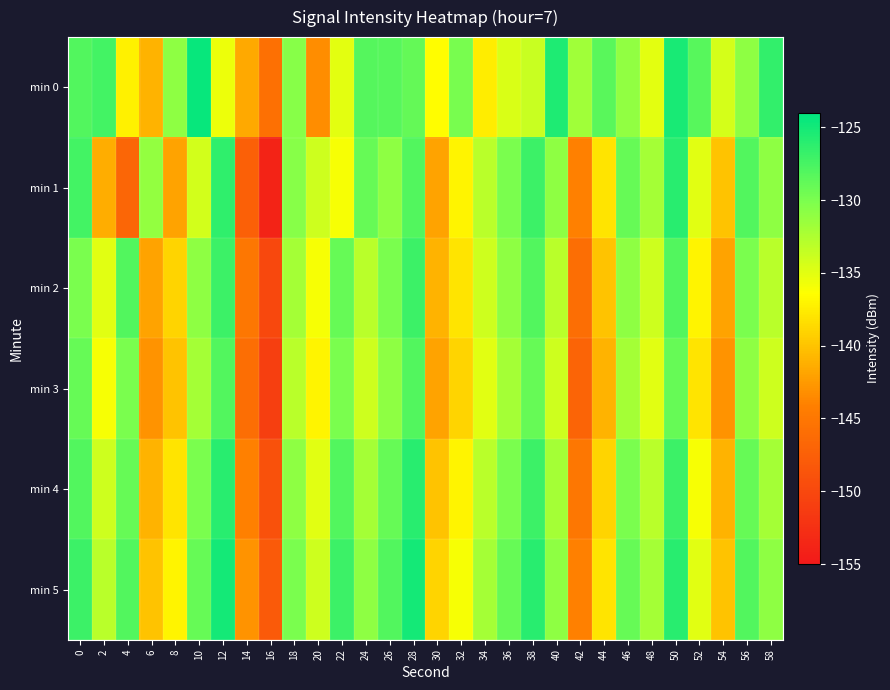

Rank the series at 48 from highest to lowest value.

min 1, min 5, min 4, min 2, min 3, min 0